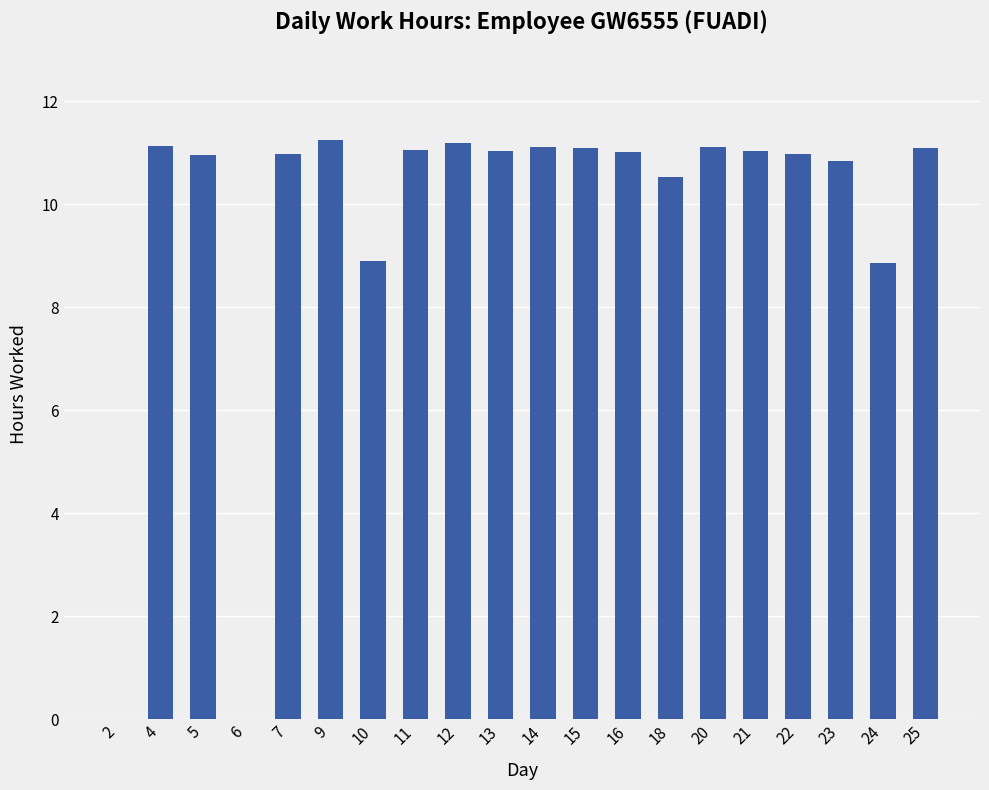

What is the sum of all values?

194.1